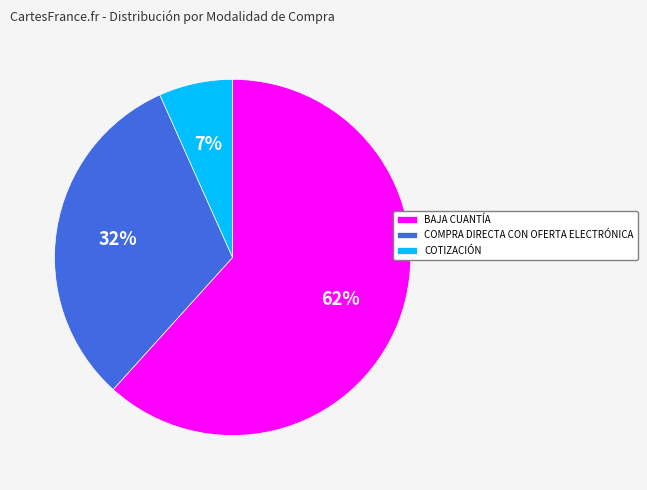

To the nearest percent, what is the combined percentage of COTIZACIÓN and BAJA CUANTÍA?

68%